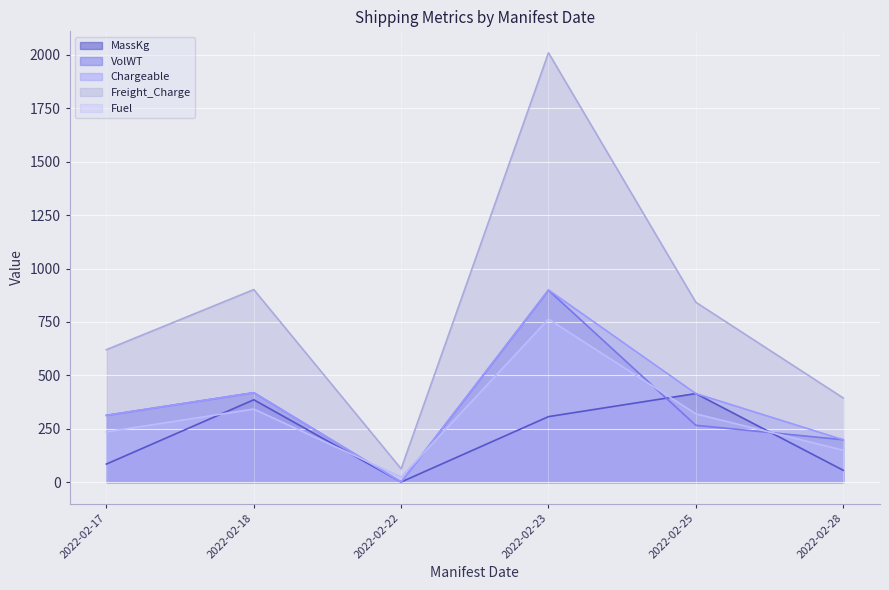

What is the total value across all series at 2022-02-28?

998.3